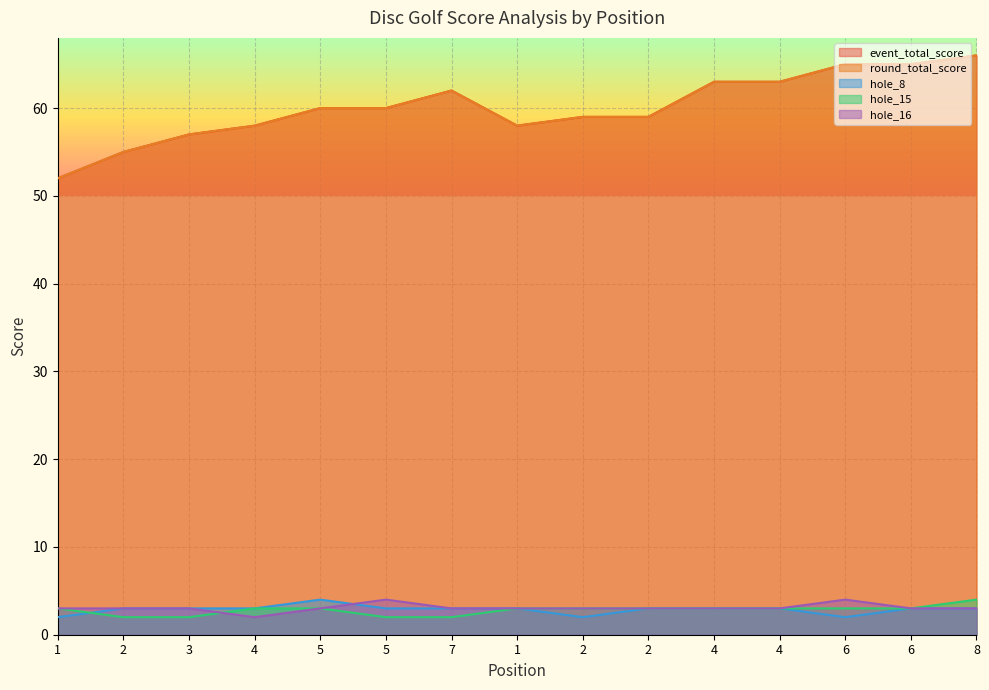

At which category does hole_8 reach its first local peak?

5